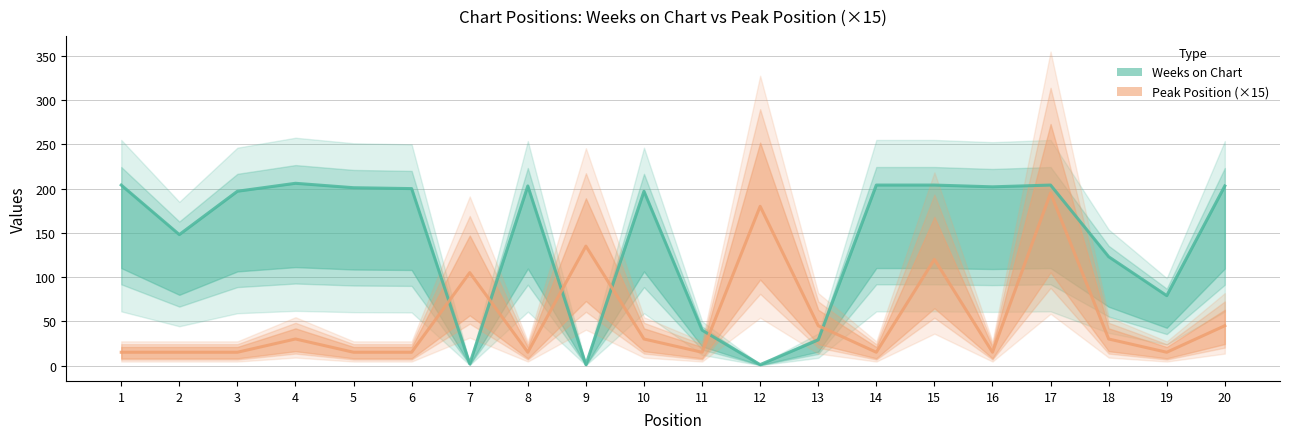

At which label is Peak Position closest to 105?

7